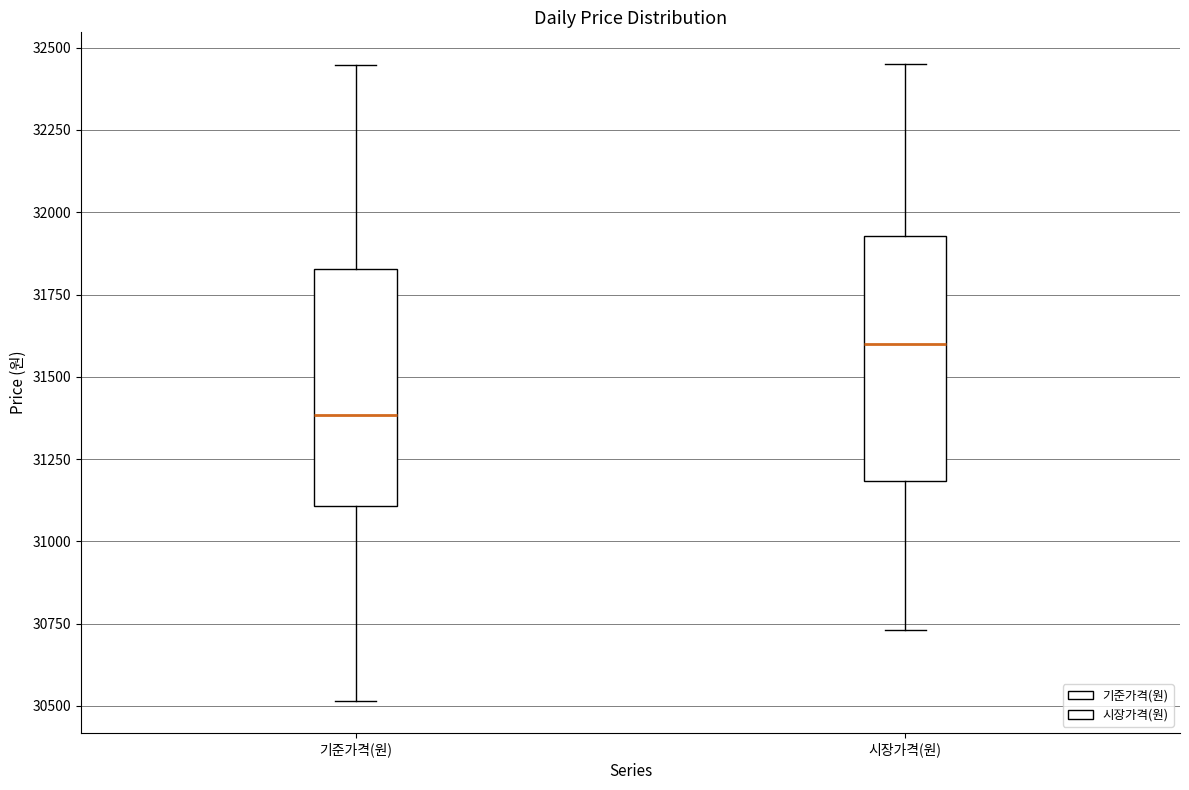

Reading left to right, transcribe this box plot: for each box, give where its median line is, the range the box spans, and where its two whiskers end, as read against the y-axis. The values are not printed on the chart, so give them approximately, as read against the axis.

기준가격(원): median 31400, box 31100 to 31850, whiskers 30500 to 32450
시장가격(원): median 31600, box 31200 to 31950, whiskers 30750 to 32450